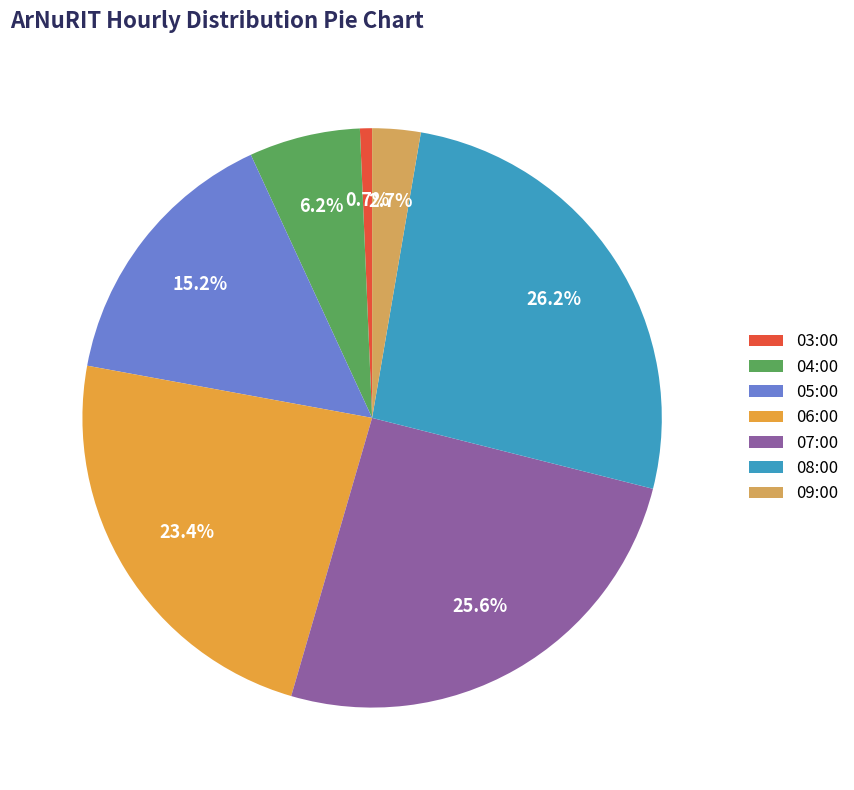

To the nearest percent, what is the difference between the largest and smallest slice percentages?

26%